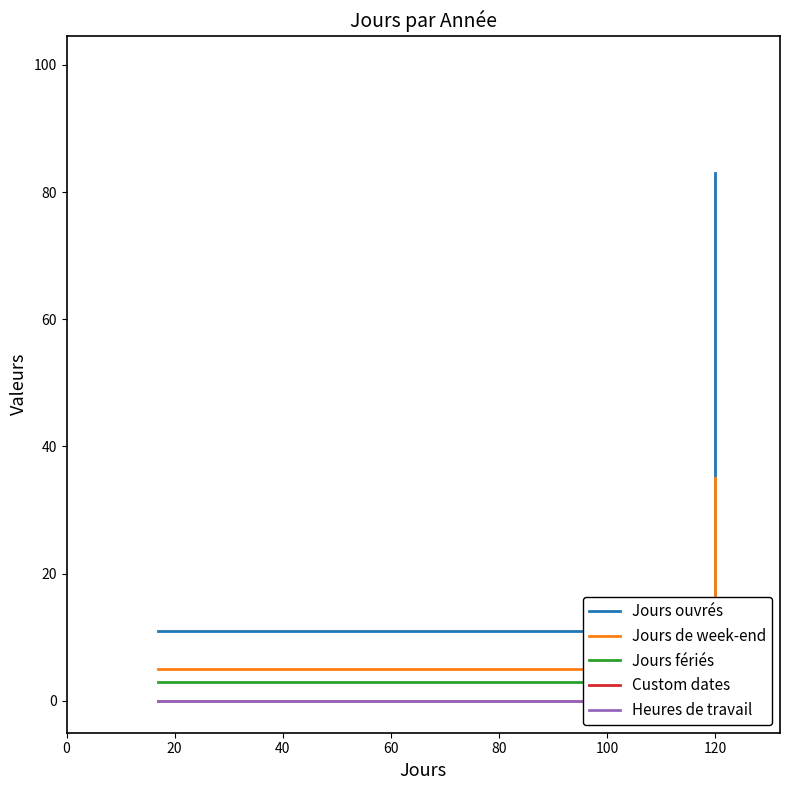

What are all the series names shown in the legend?

Jours ouvrés, Jours de week-end, Jours fériés, Custom dates, Heures de travail